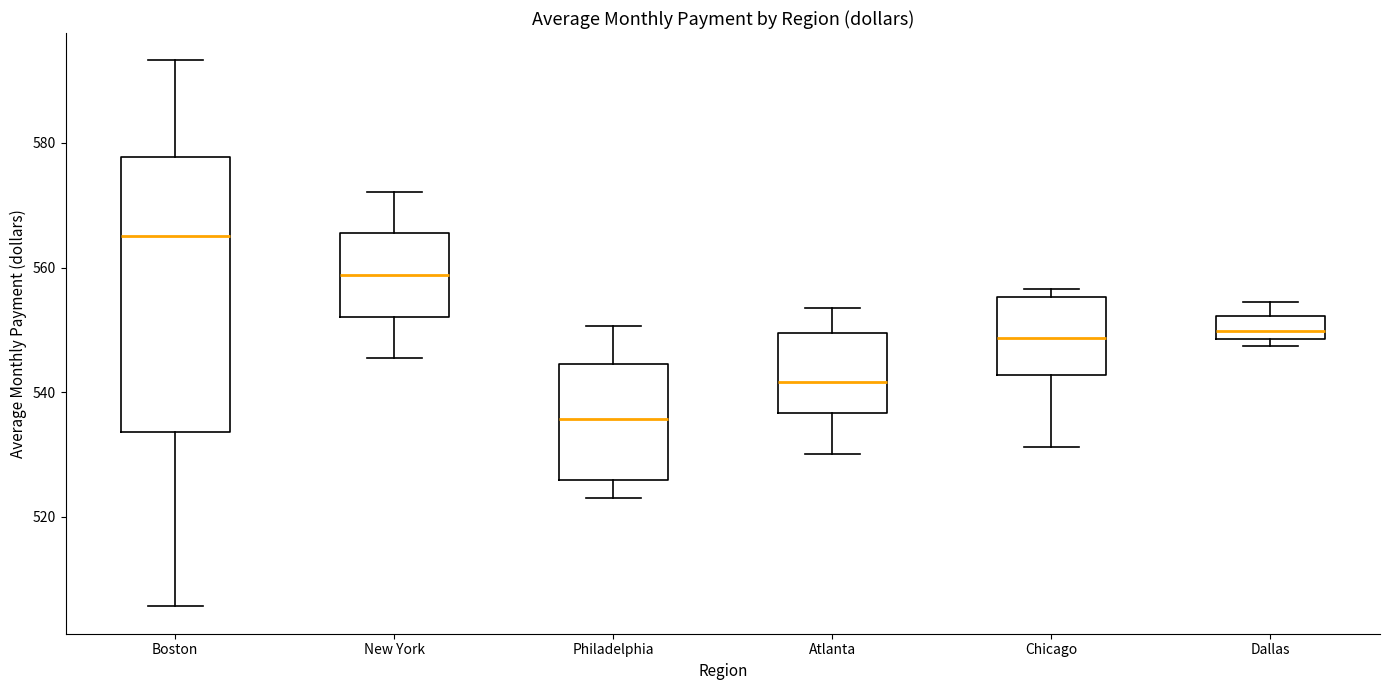

Where does the lower whisker of the box for Atlanta end on the y-axis? The values are not printed on the chart, so give them approximately, as read against the axis.

530